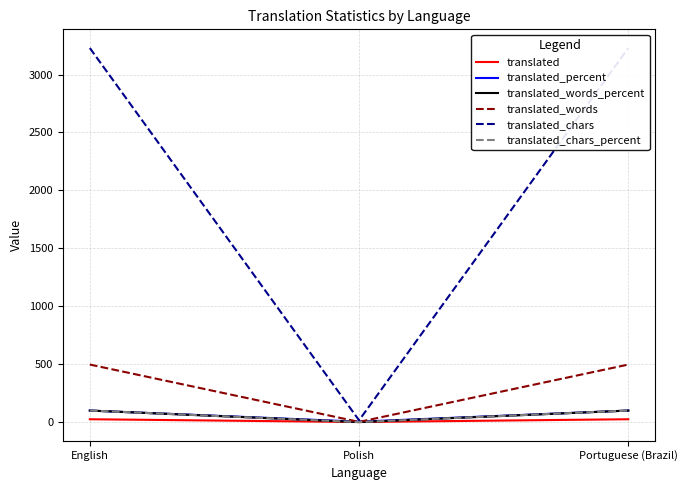

Reading left to right, extract all data points from this chart.

translated: 25.0	1.0	25.0
translated_percent: 100.0	4.0	100.0
translated_words_percent: 100.0	0.4	100.0
translated_words: 497.0	2.0	497.0
translated_chars: 3229.0	16.0	3229.0
translated_chars_percent: 100.0	0.4	100.0